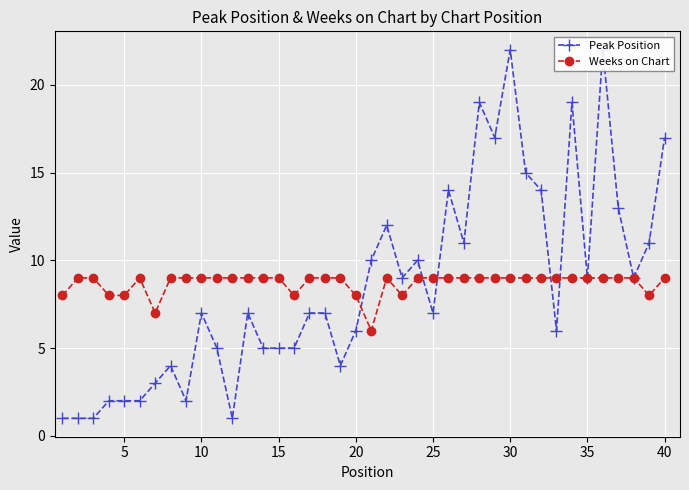

In Peak Position, how many points are lower than both neighbors (excluding endpoints)?

10